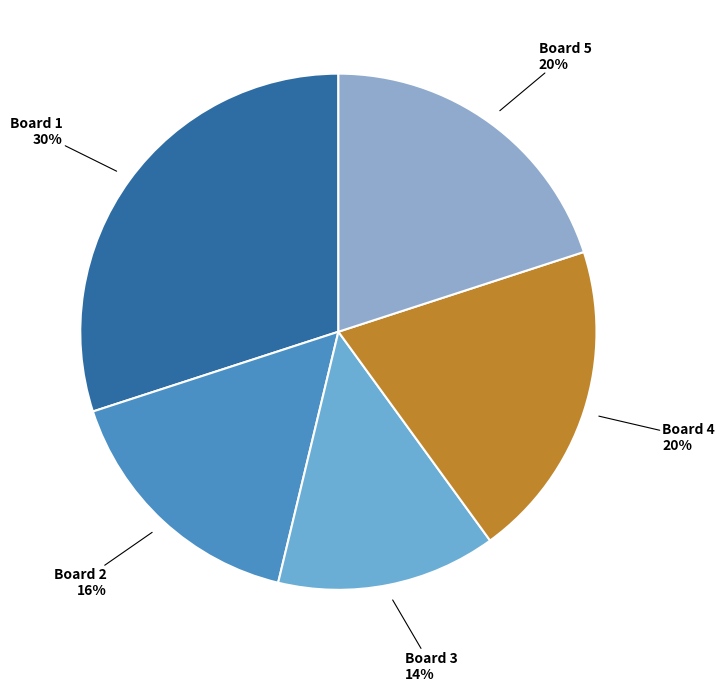

How many segments does this pie chart have?

5